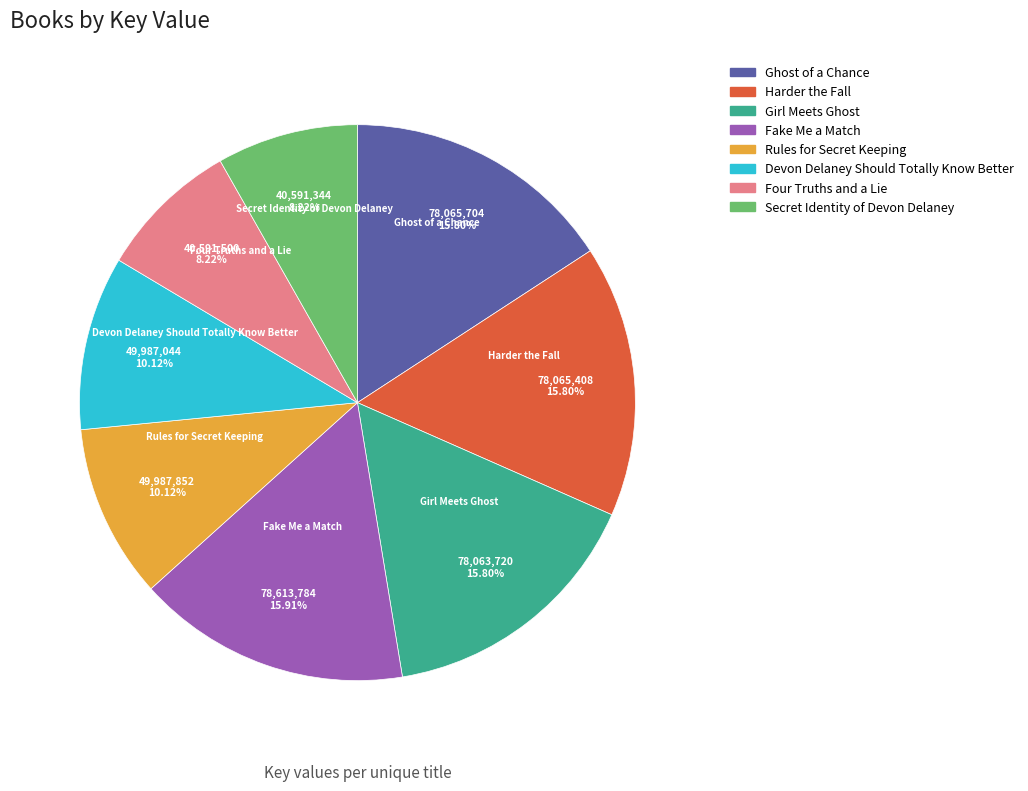

What is the ratio of the value at Fake Me a Match to the value at Secret Identity of Devon Delaney?

1.9